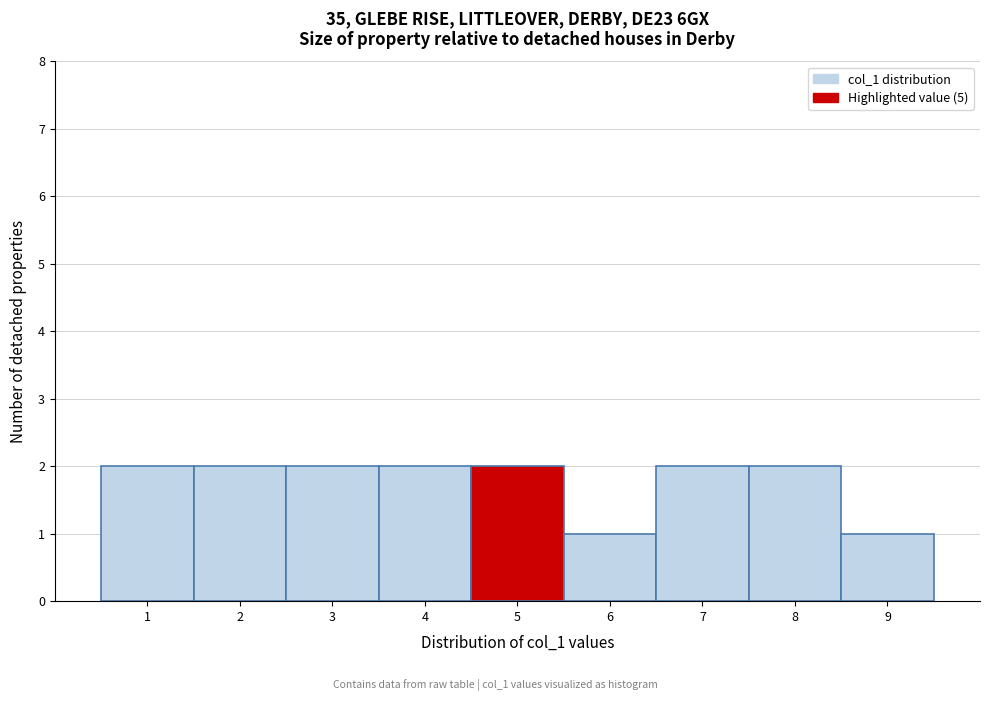

What is the height of the bar covering 6.5 to 7.5 on the x-axis? The values are not printed on the chart, so give them approximately, as read against the axis.

2